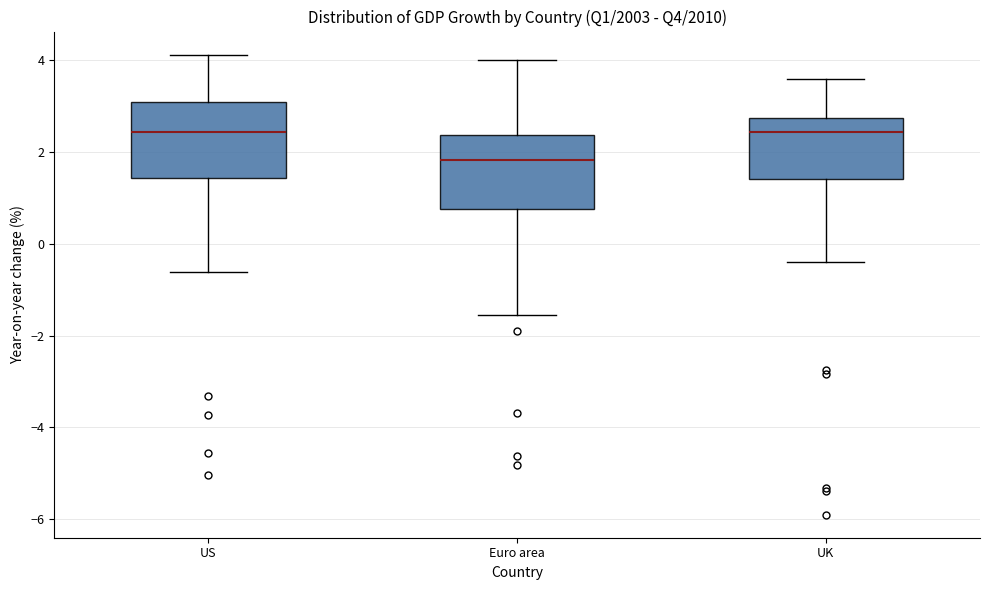

Reading left to right, read every box against the y-axis: the position of its median line, the range the box covers, and the ends of its whiskers. The values are not printed on the chart, so give them approximately, as read against the axis.

US: median 2.4, box 1.4 to 3.0, whiskers -0.6 to 4.2
Euro area: median 1.8, box 0.8 to 2.4, whiskers -1.6 to 4.0
UK: median 2.4, box 1.4 to 2.8, whiskers -0.4 to 3.6